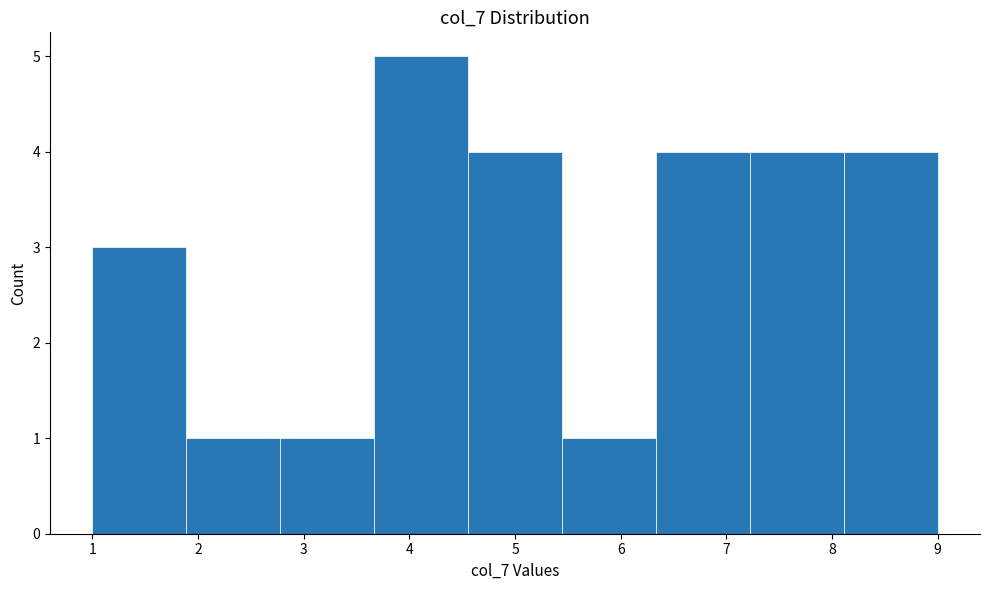

What is the height of the bar covering 5.4 to 6.3 on the x-axis? Neither the bar edges nor the heights are printed on the chart, so give them approximately, as read against the axes.

1